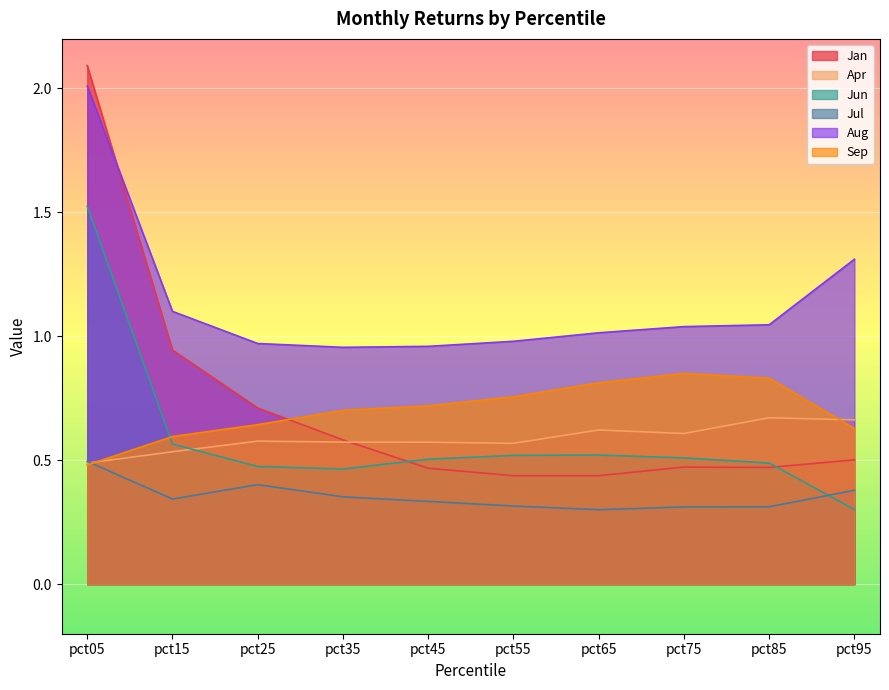

True or false: Jan has more than 0 interior local peaks.

True